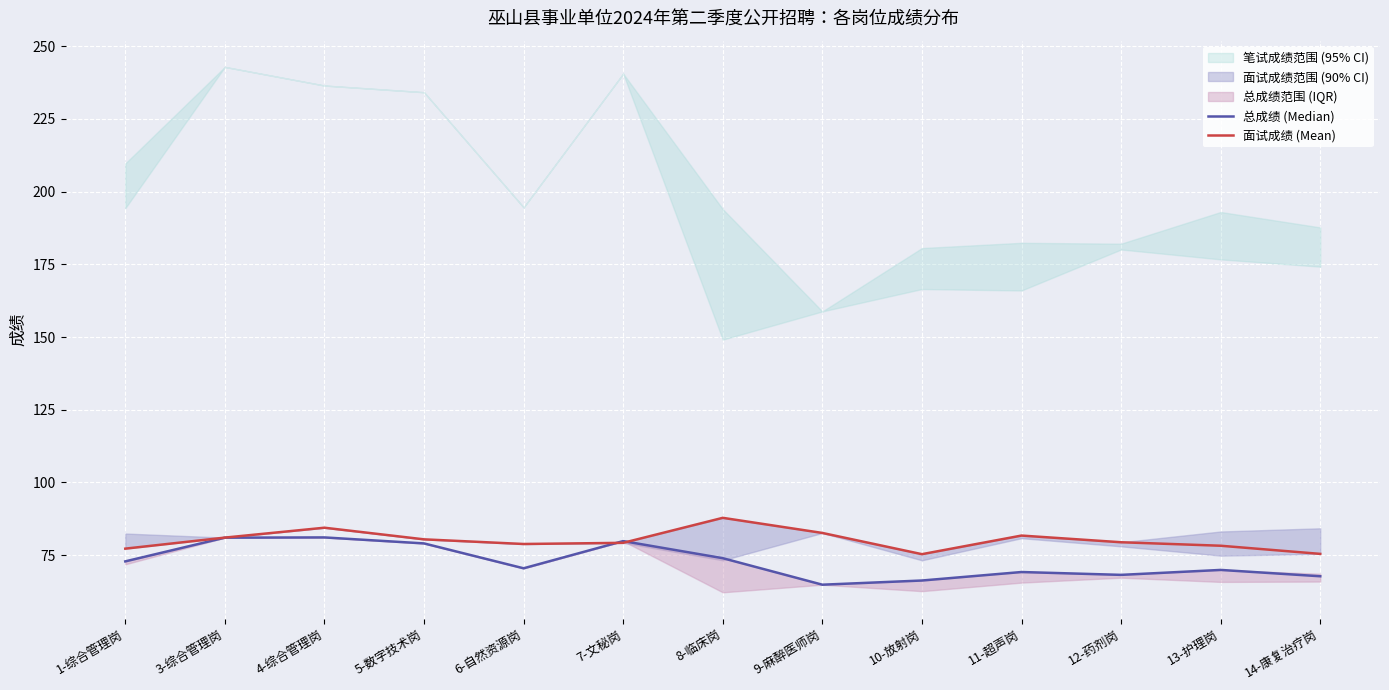

After their last crossing, which series has the higher values: 面试成绩 (Mean) or 总成绩 (Median)?

面试成绩 (Mean)